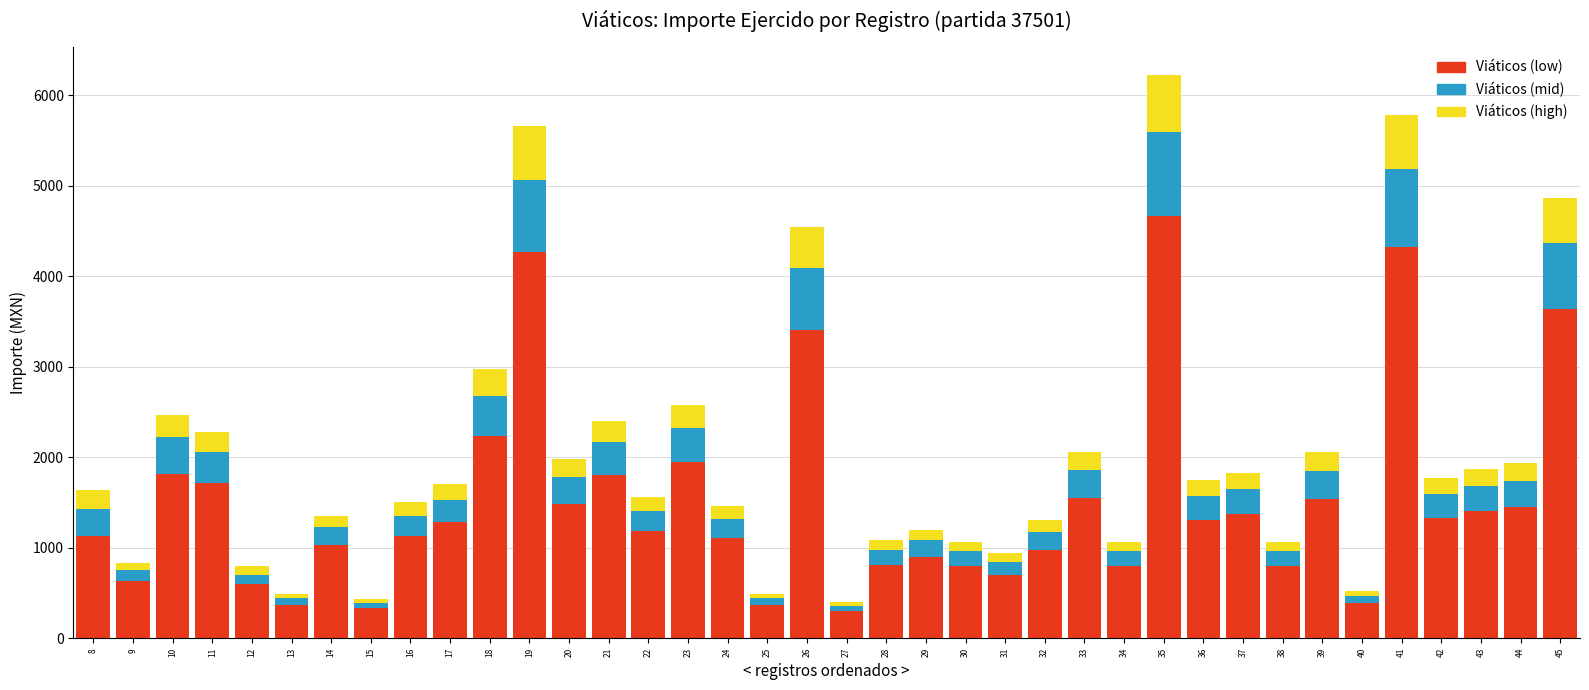

The value of Viáticos (low) at 25 is 165.0. True or false?

False